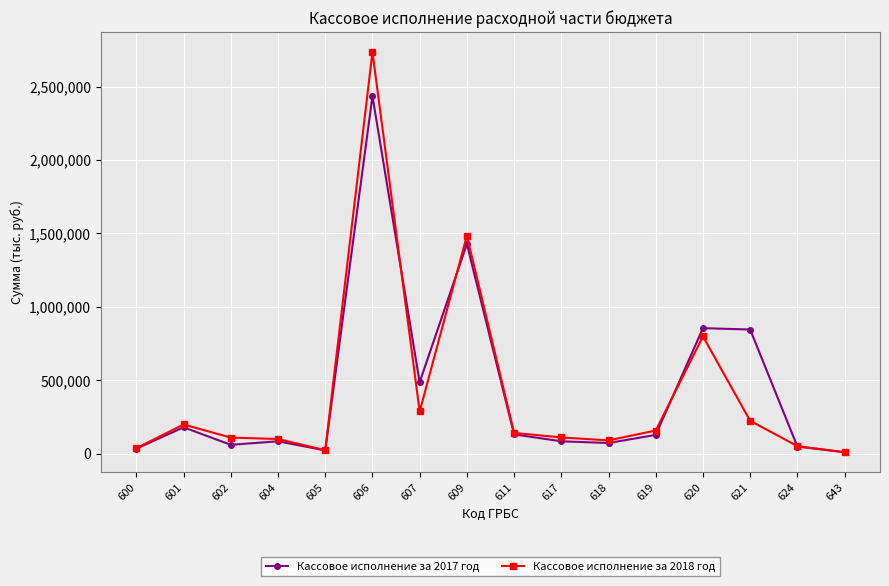

List the series in order of their peak value, highest first.

Кассовое исполнение за 2018 год, Кассовое исполнение за 2017 год